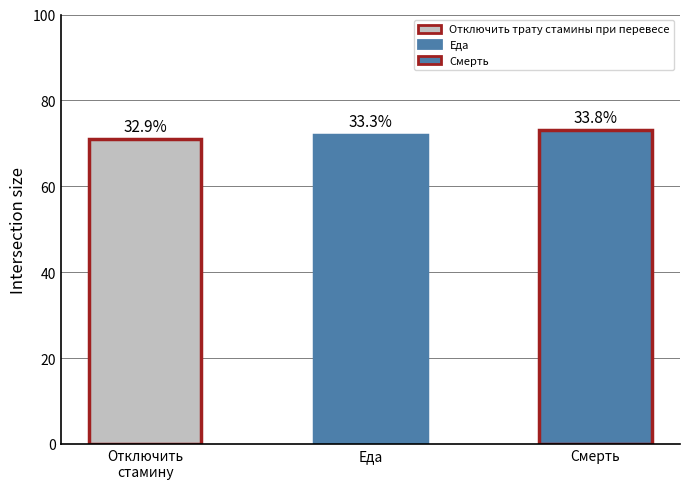

Approximately how many times larger is the value at Смерть compared to Еда?

1.0